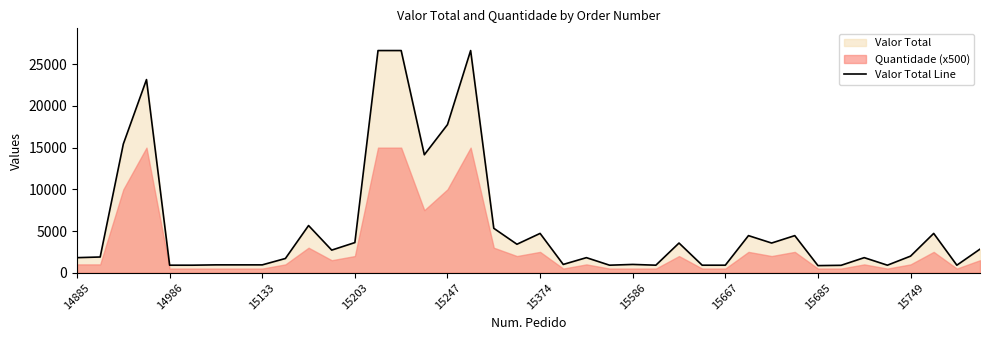

What is the maximum value for Valor Total Line?

26640